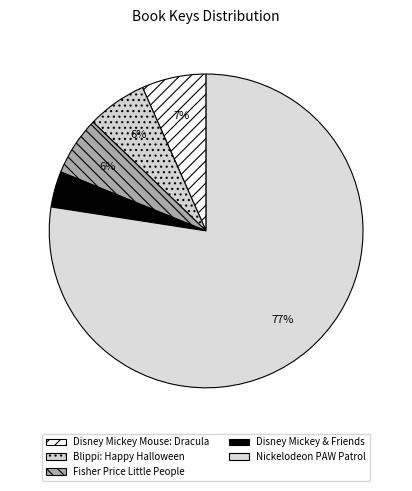

Rank the categories by value from highest to lowest.

Nickelodeon PAW Patrol, Disney Mickey Mouse: Dracula, Blippi: Happy Halloween, Fisher Price Little People, Disney Mickey & Friends